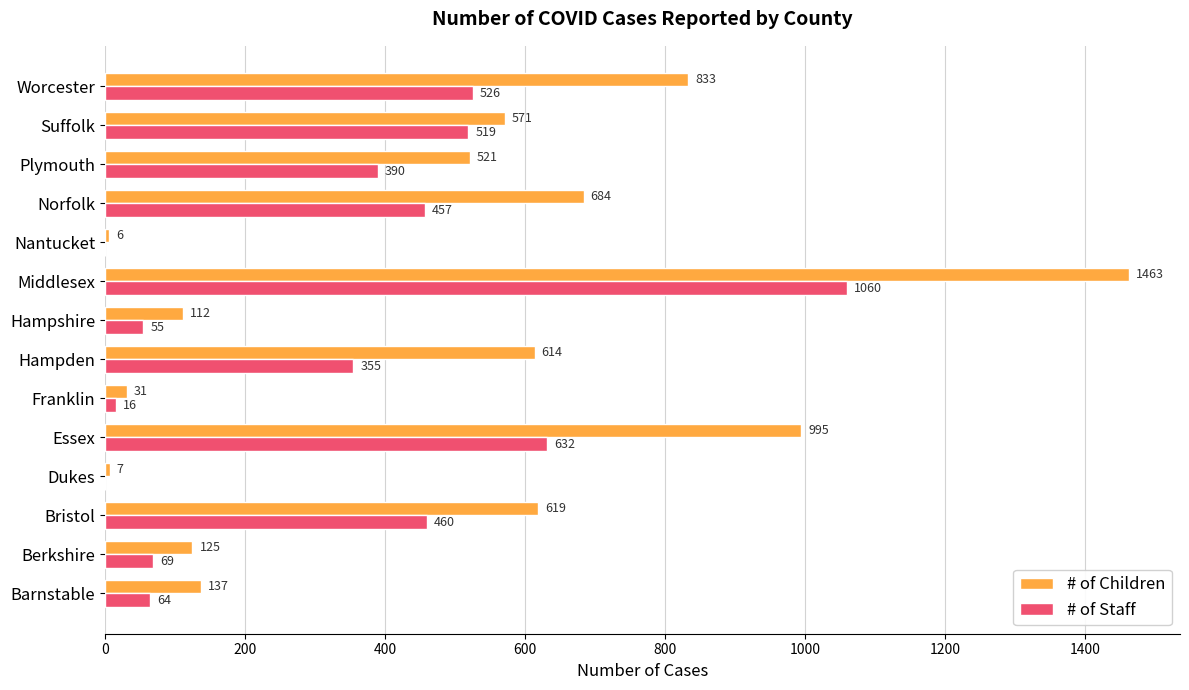

What are all the series names shown in the legend?

# of Children, # of Staff